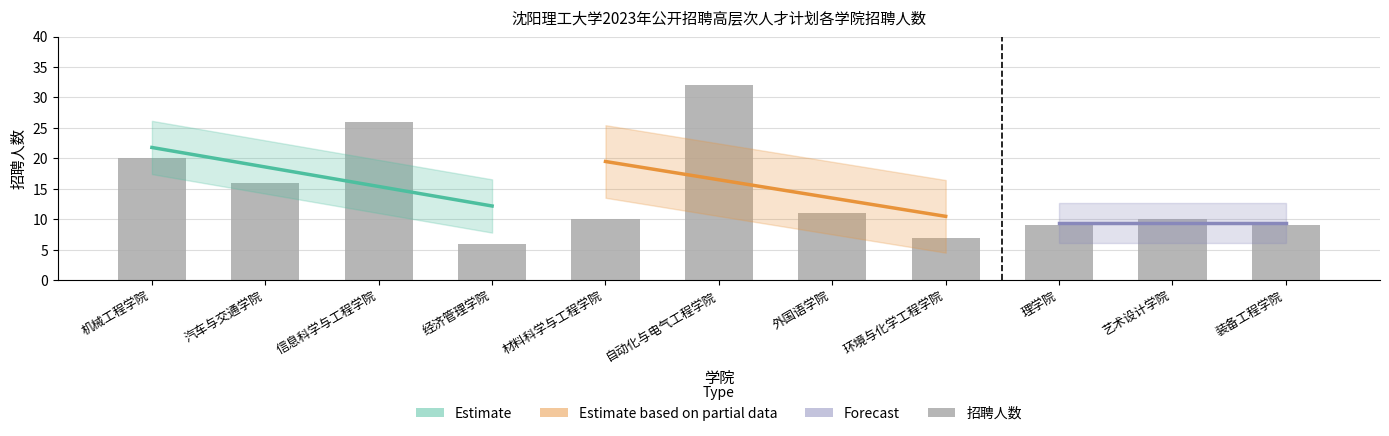

Approximately how many times larger is the value at 经济管理学院 compared to 装备工程学院?

0.7